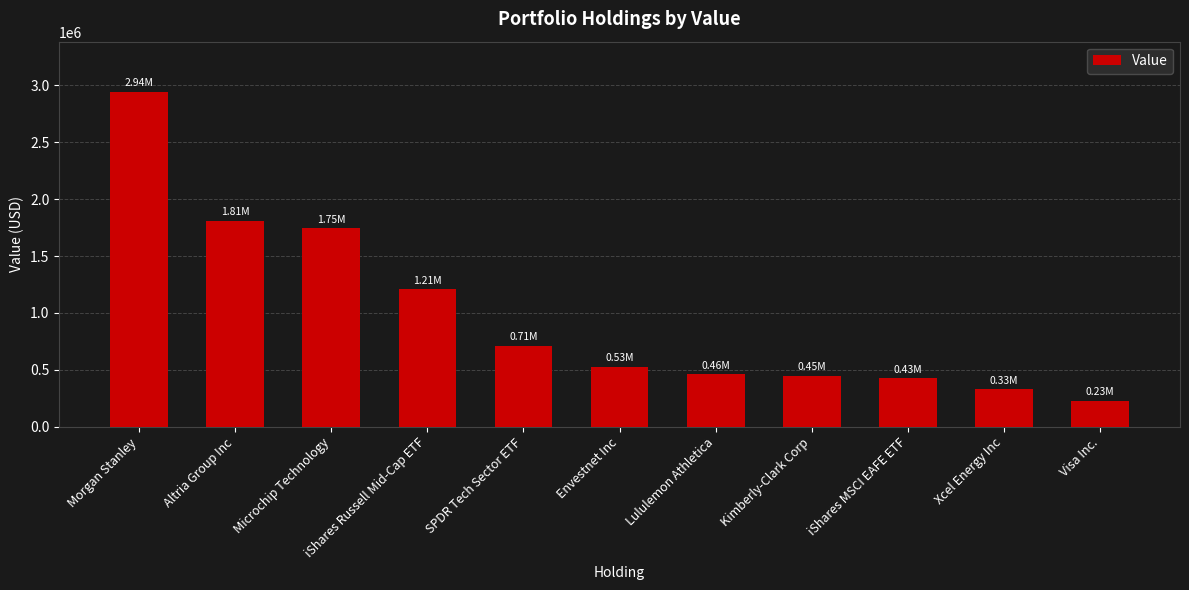

What is the difference between the second highest and minimum values?

1581157